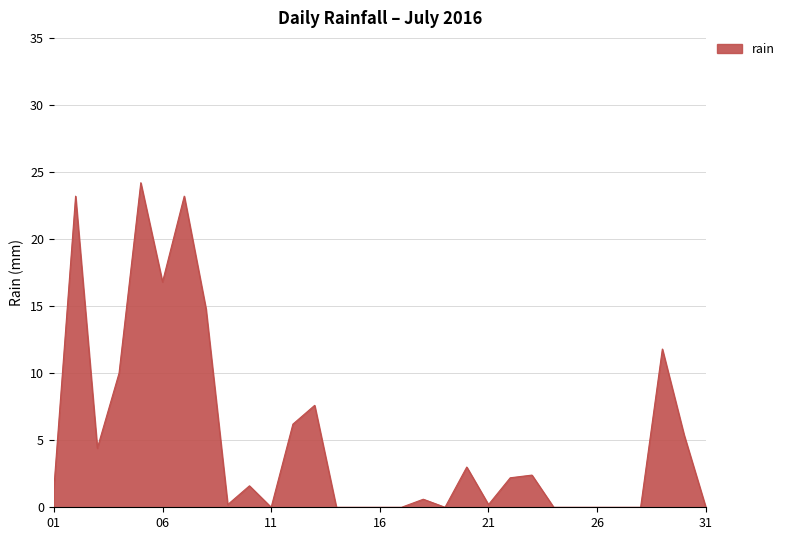

Reading left to right, list all the values displayed in this chart.

1.4	23.2	4.4	10.0	24.2	16.8	23.2	14.8	0.2	1.6	0.0	6.2	7.6	0.0	0.0	0.0	0.0	0.6	0.0	3.0	0.2	2.2	2.4	0.0	0.0	0.0	0.0	0.0	11.8	5.4	0.0